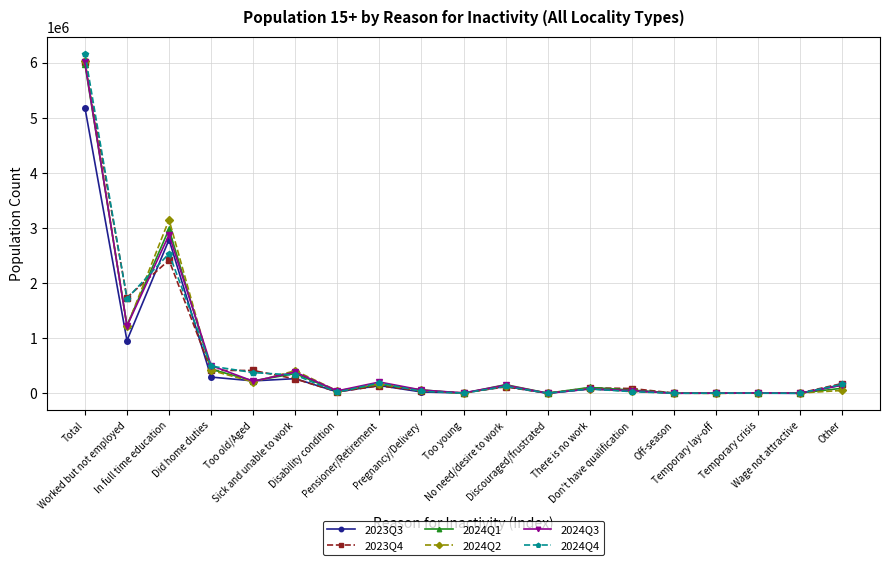

Which series has the largest range (max minus min)?

2024Q4